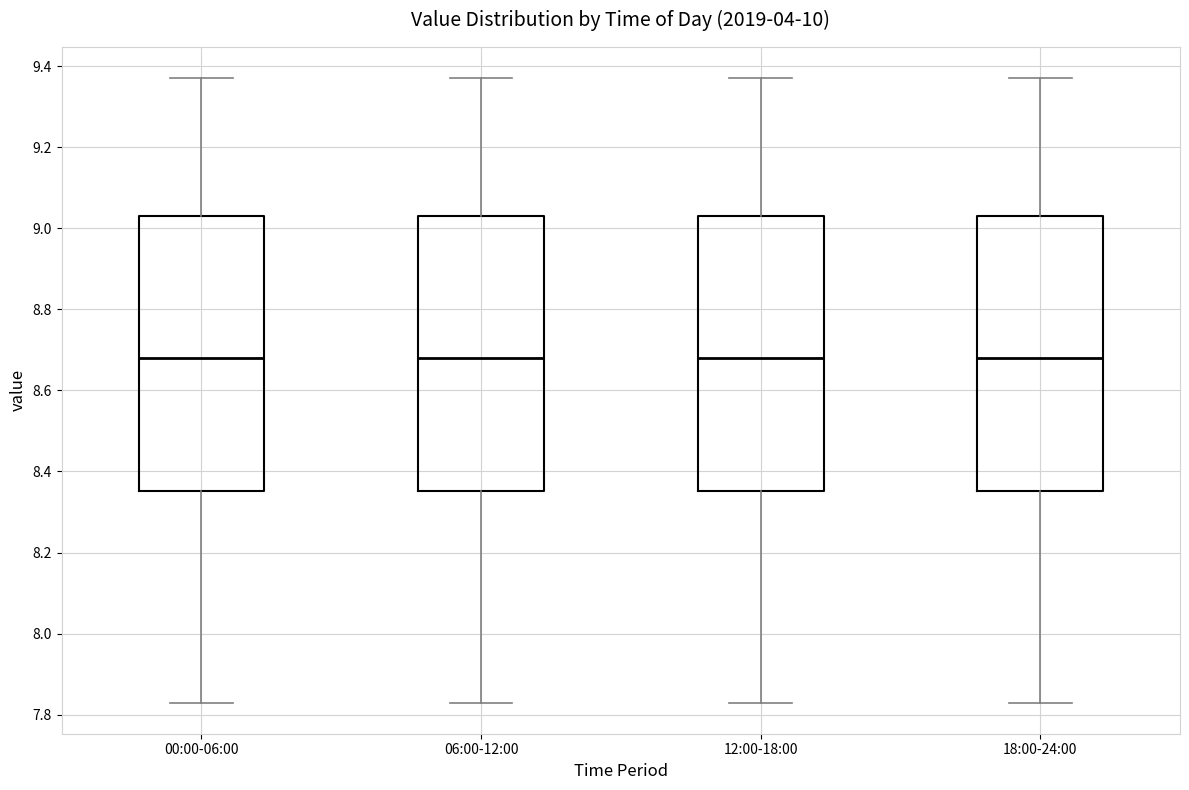

Where is the upper edge of the box for 00:00-06:00 on the y-axis? The values are not printed on the chart, so give them approximately, as read against the axis.

9.04